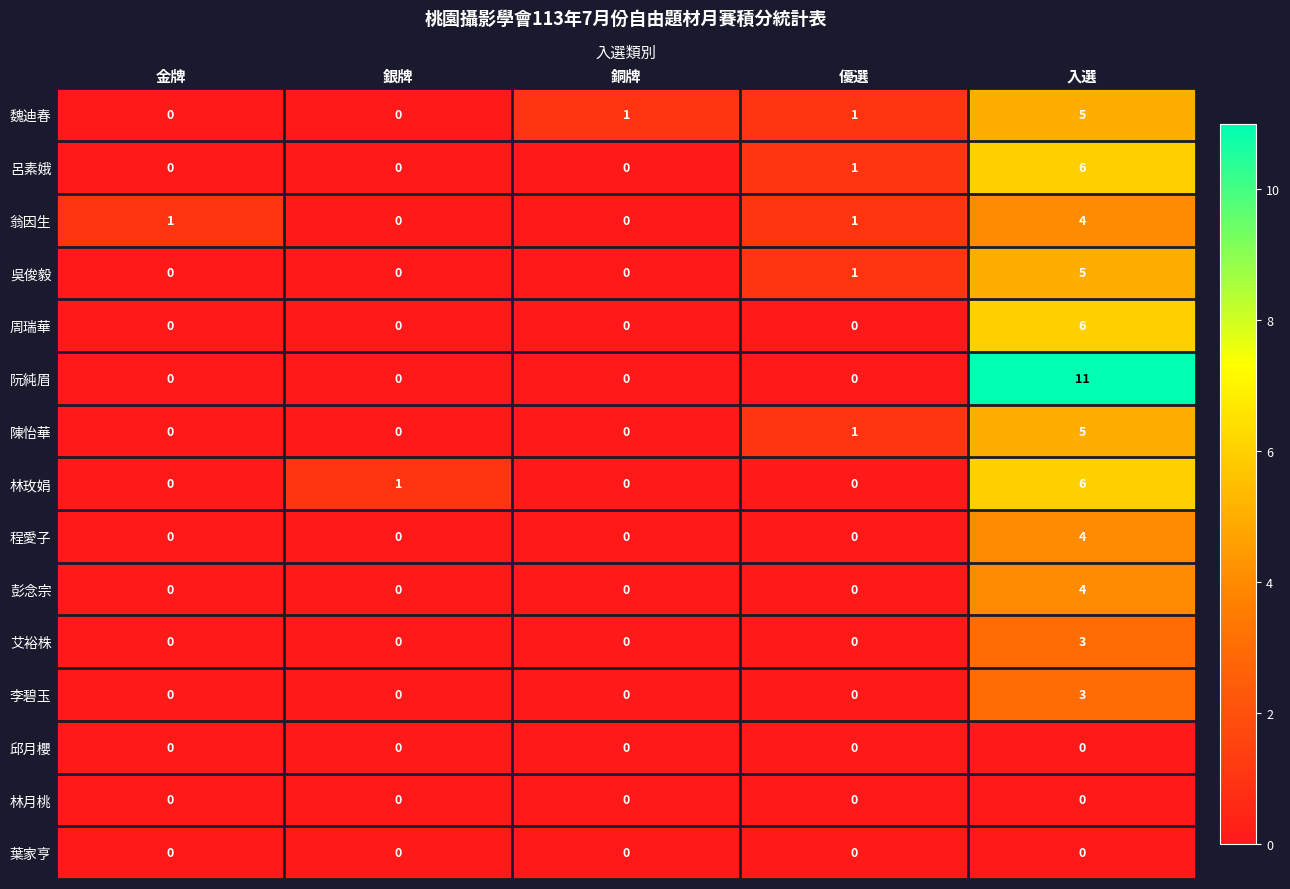

What is the spread (max minus min) of values at 銅牌?

1